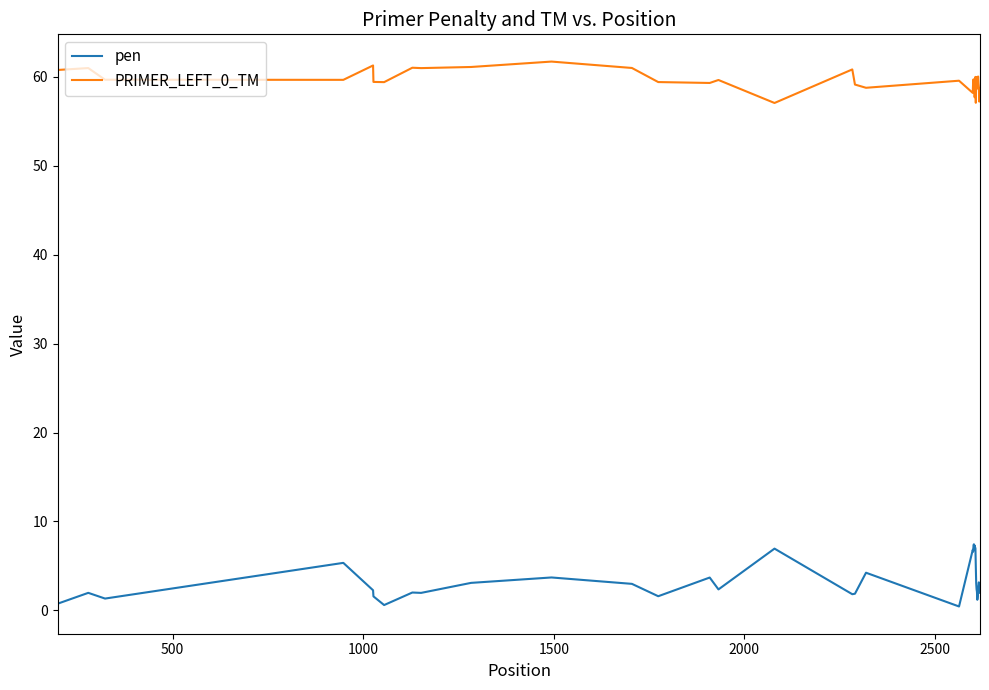

Which series has the largest total across all categories?

PRIMER_LEFT_0_TM